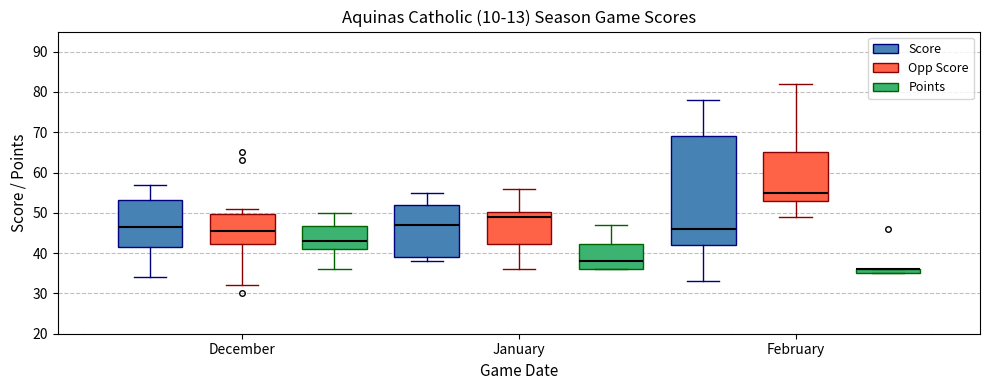

Which box is the tallest, from its lower edge to its upper edge?

February (Score)